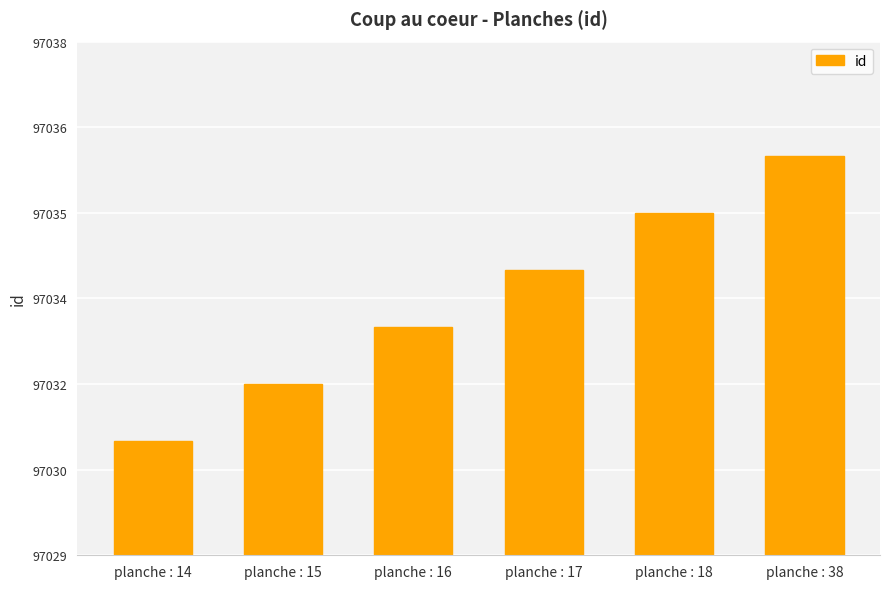

Count the number of values greater than 97034.

2